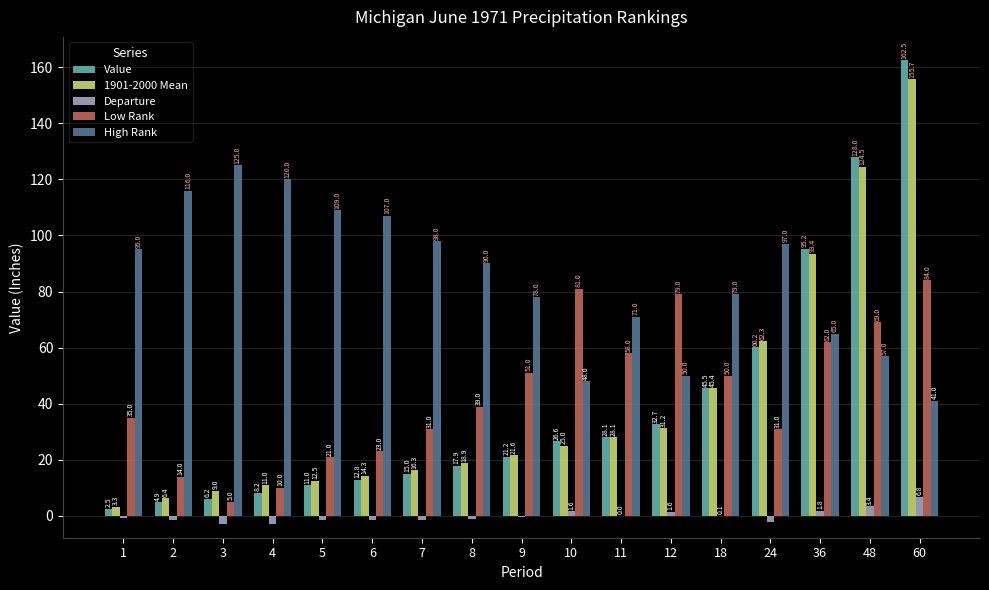

How many categories are shown in the chart?

17